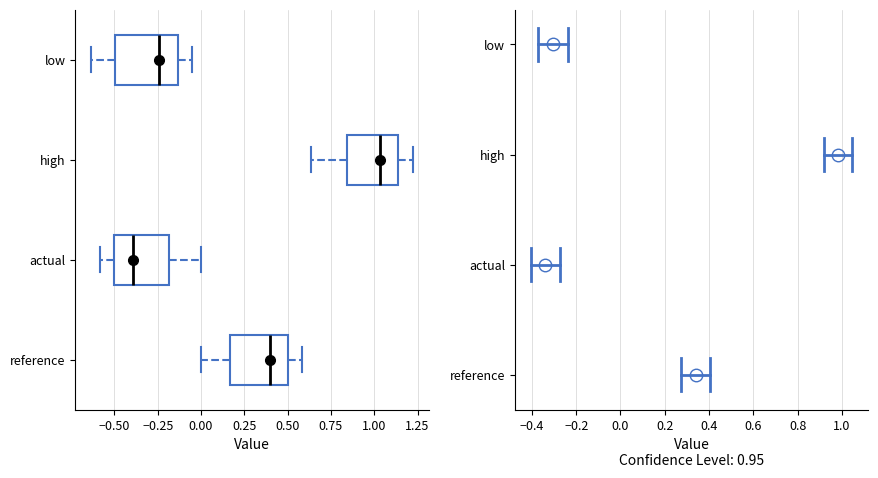

Reading bottom to top, transcribe this box plot: for each box, give where its median line is, the range the box spans, and where its two whiskers end, as read against the x-axis. The values are not printed on the chart, so give them approximately, as read against the axis.

reference: median 0.40, box 0.15 to 0.50, whiskers 0.00 to 0.60
actual: median -0.40, box -0.50 to -0.20, whiskers -0.60 to 0.00
high: median 1.05, box 0.85 to 1.15, whiskers 0.65 to 1.20
low: median -0.25, box -0.50 to -0.15, whiskers -0.65 to -0.05